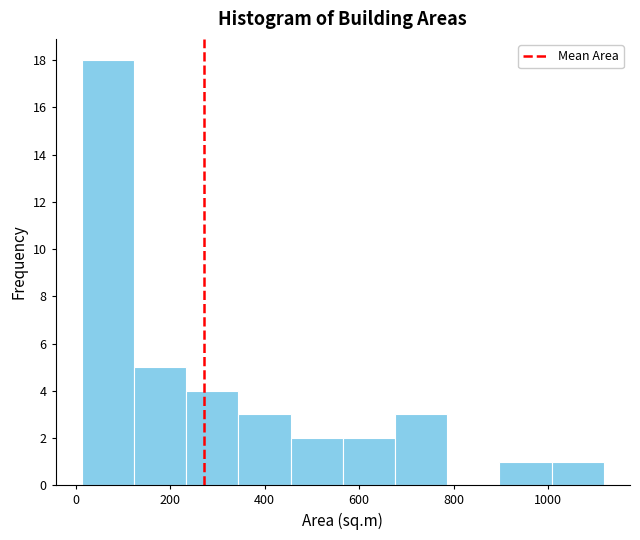

Reading left to right, transcribe this chart: for each bar, give the range it covers on the x-axis and its height. Neither the bar edges nor the heights are printed on the chart, so give them approximately, as read against the axes.

20 to 120: 18
120 to 240: 5
240 to 340: 4
340 to 460: 3
460 to 560: 2
560 to 680: 2
680 to 780: 3
780 to 900: 0
900 to 1000: 1
1000 to 1120: 1